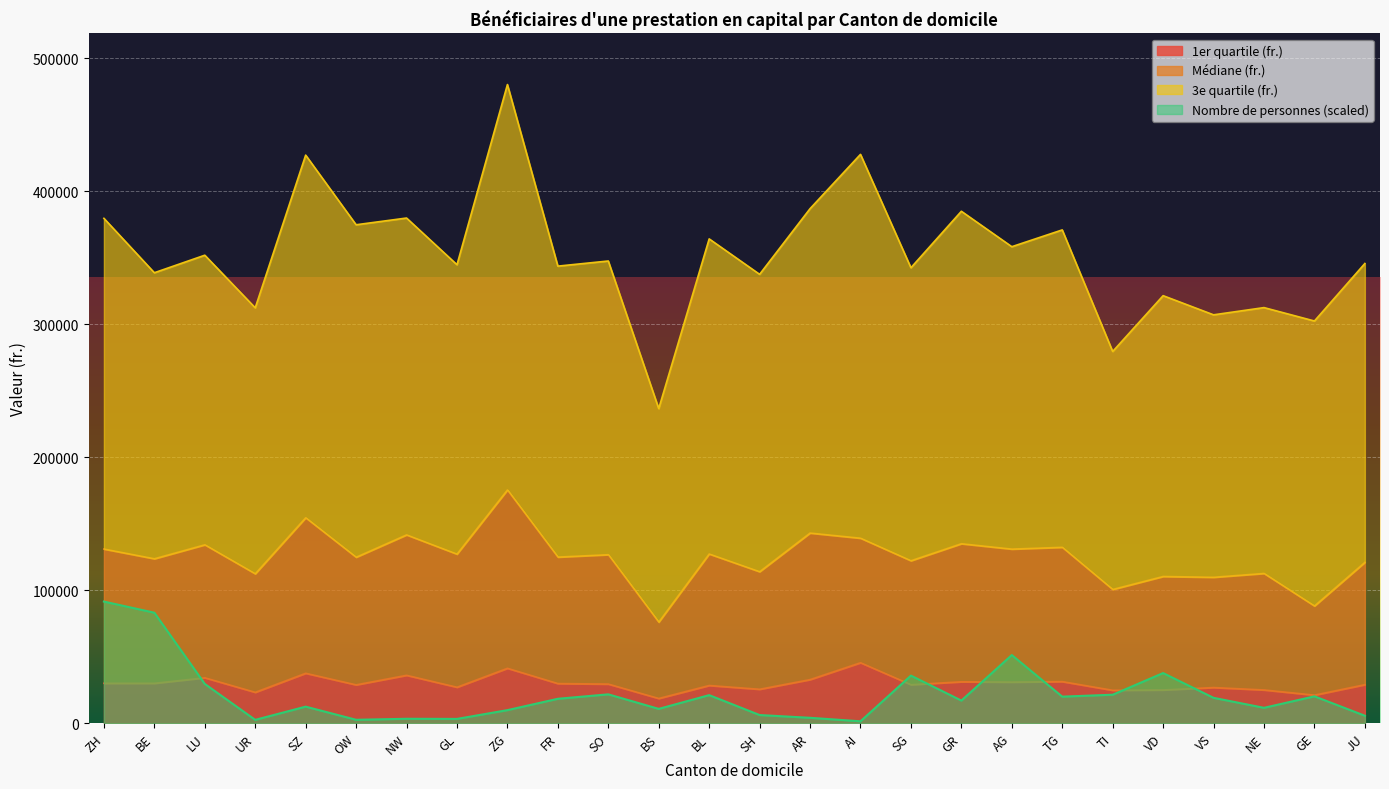

What is the difference between the second highest and minimum values in the Médiane (fr.) series?

78492.0